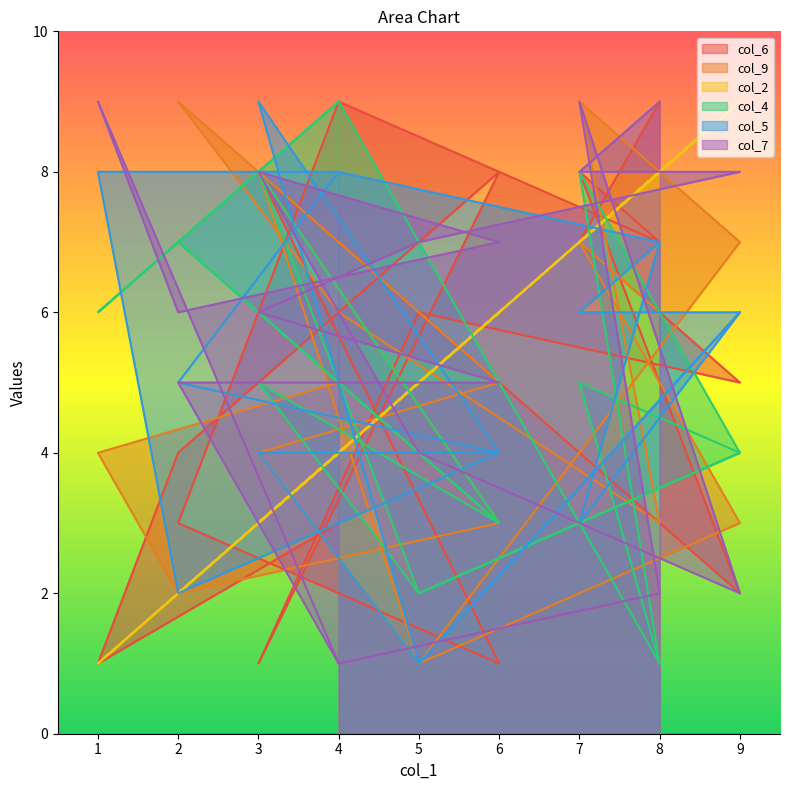

At which label does col_7 reach its minimum?

4